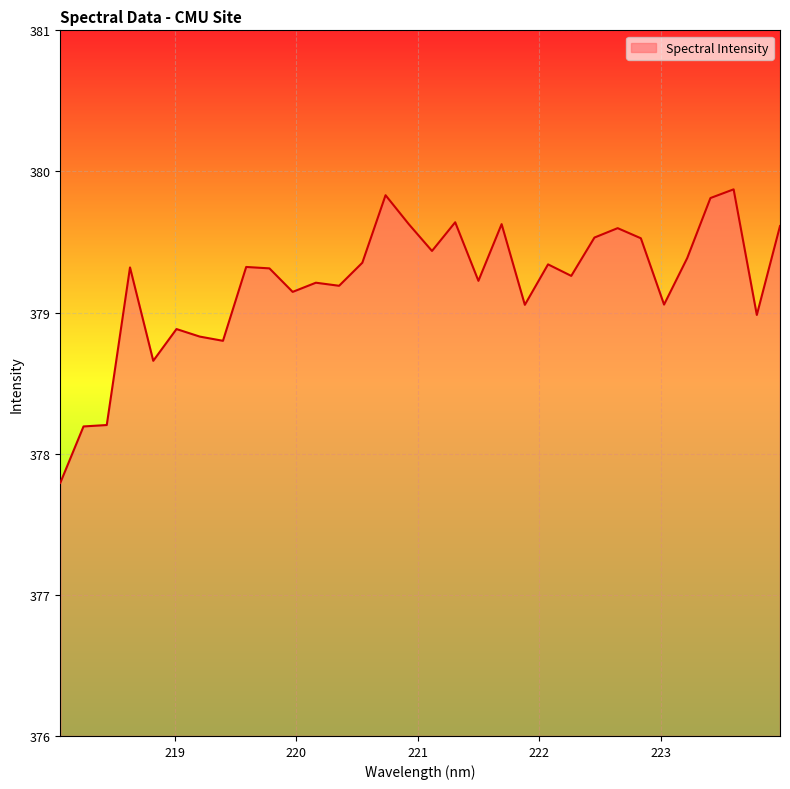

What is the minimum value shown in the chart?

377.8